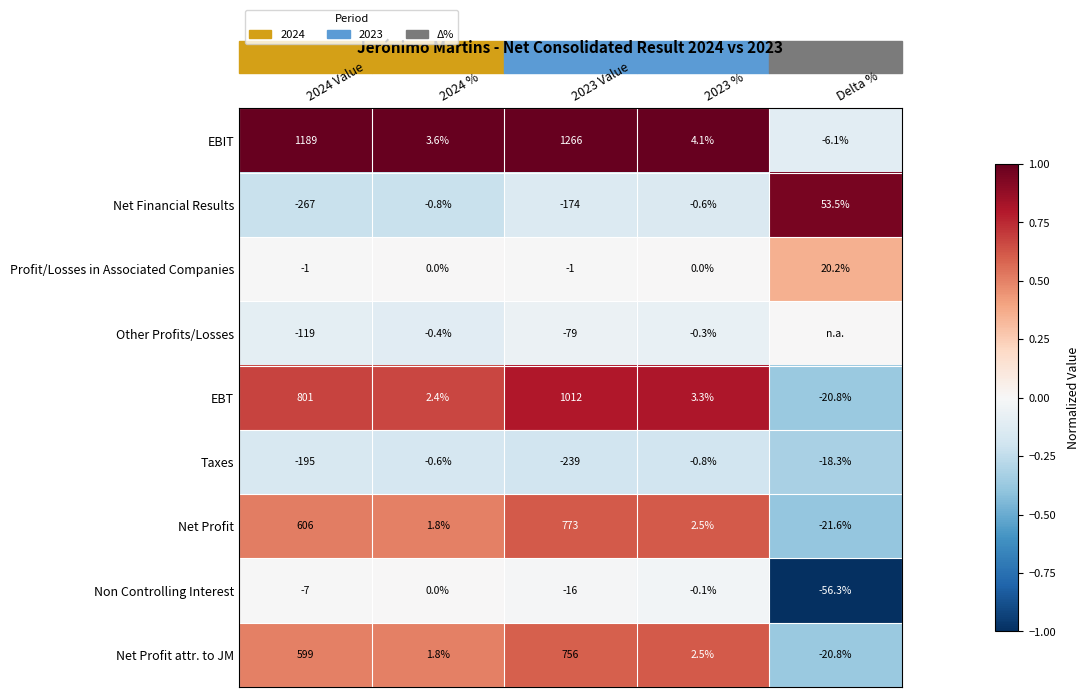

How many categories are shown in the chart?

5